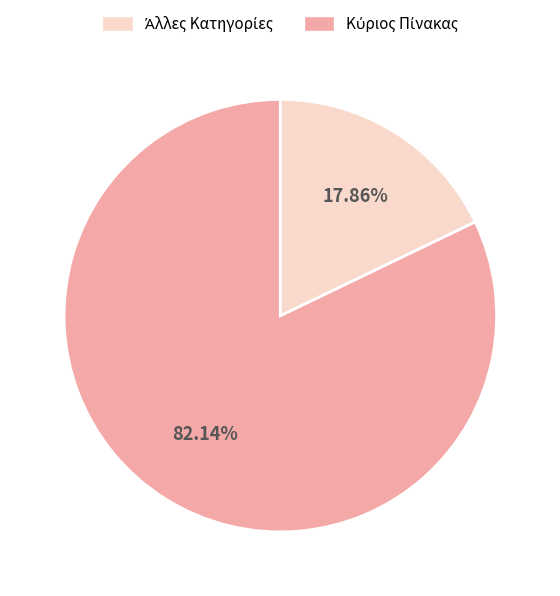

How many slices are in this pie chart?

2